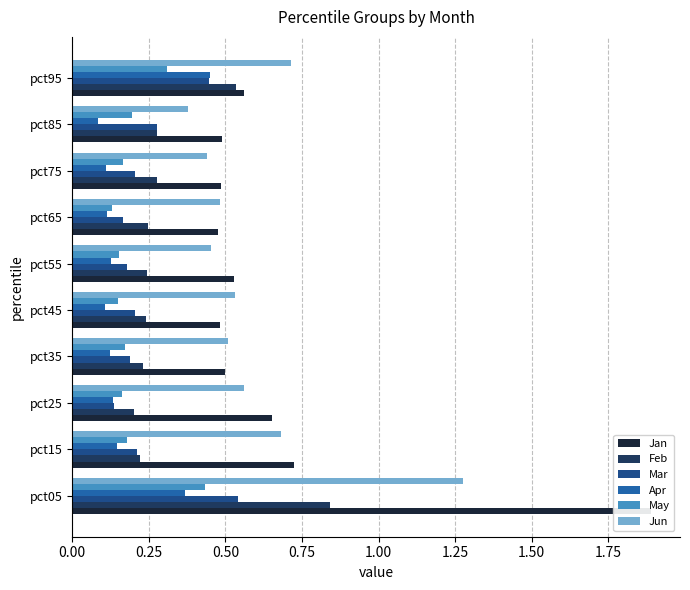

The value of Mar at pct45 is 0.3. True or false?

False